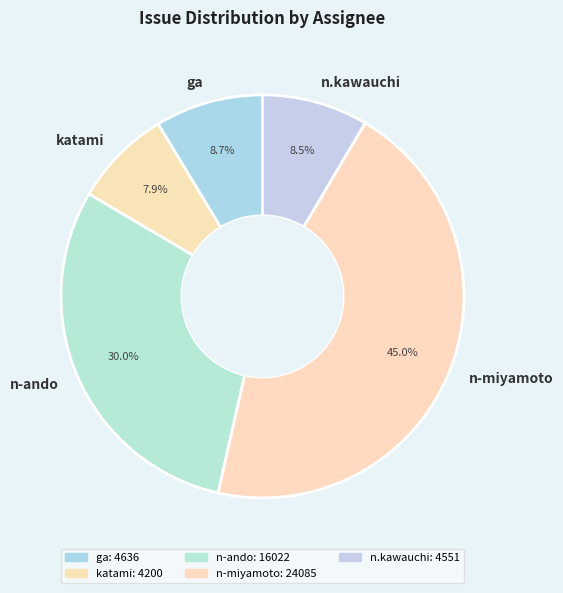

Approximately how many times larger is the value at n-ando compared to n-miyamoto?

0.7